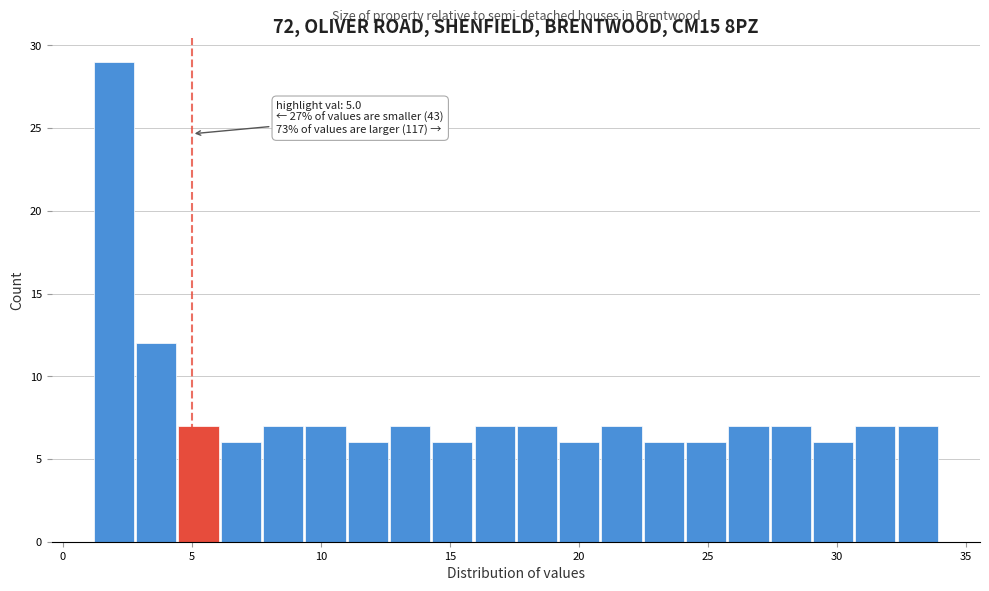

Read against the x-axis, roughly where is the centre of the tallest bar?

2.0